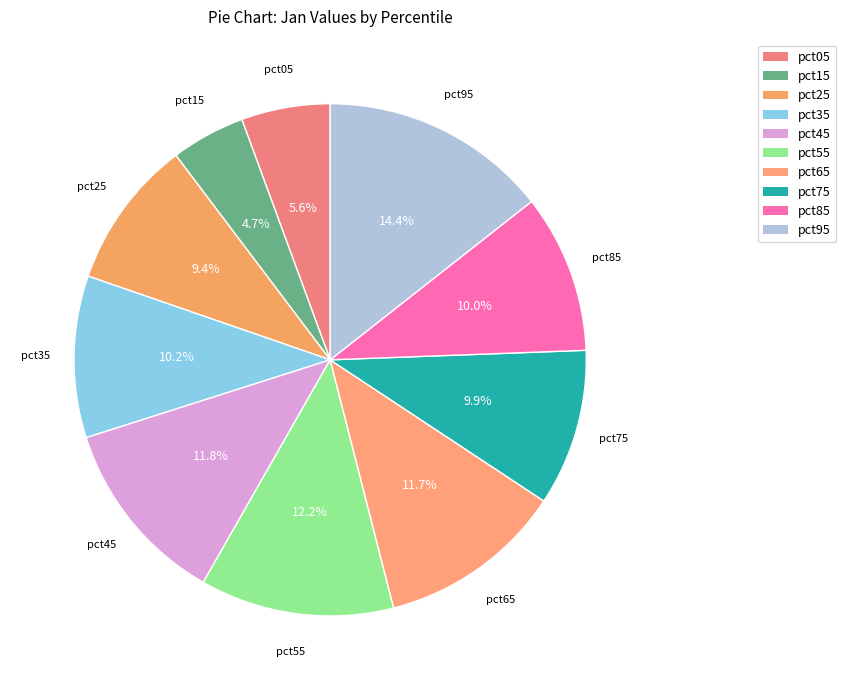

The pct35 slice represents 10% of the pie. True or false?

True